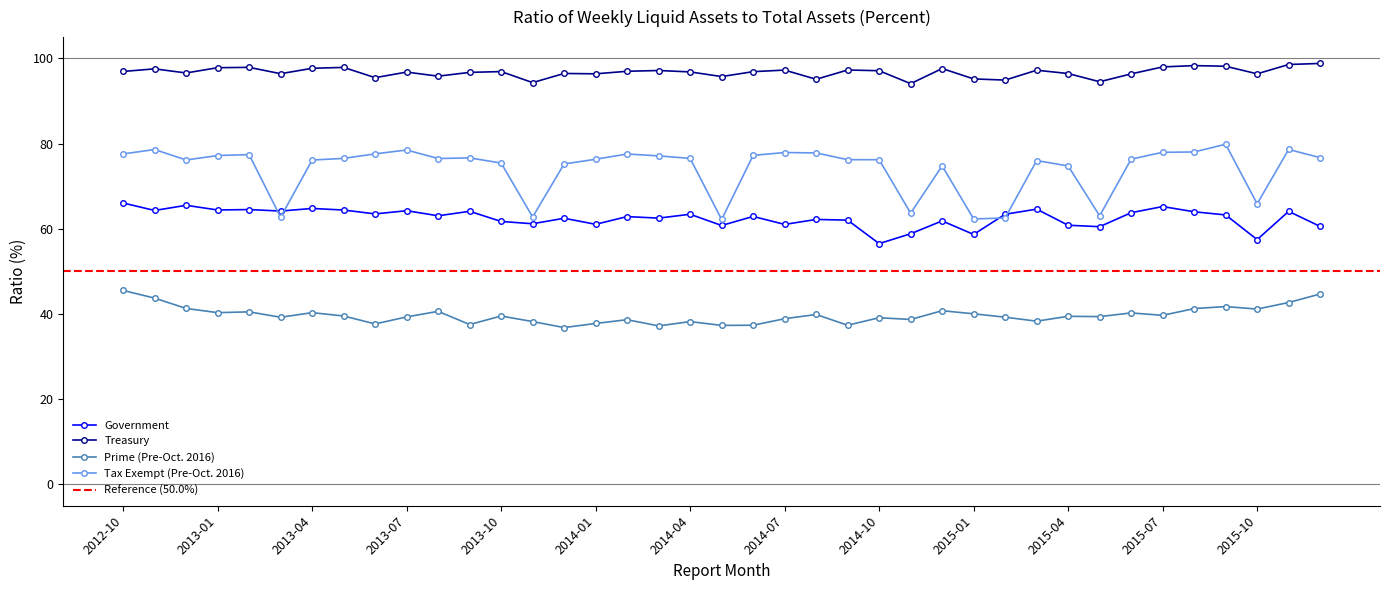

Between 2013-02 and 2014-02, which series saw the biggest shift?

Prime (Pre-Oct. 2016)